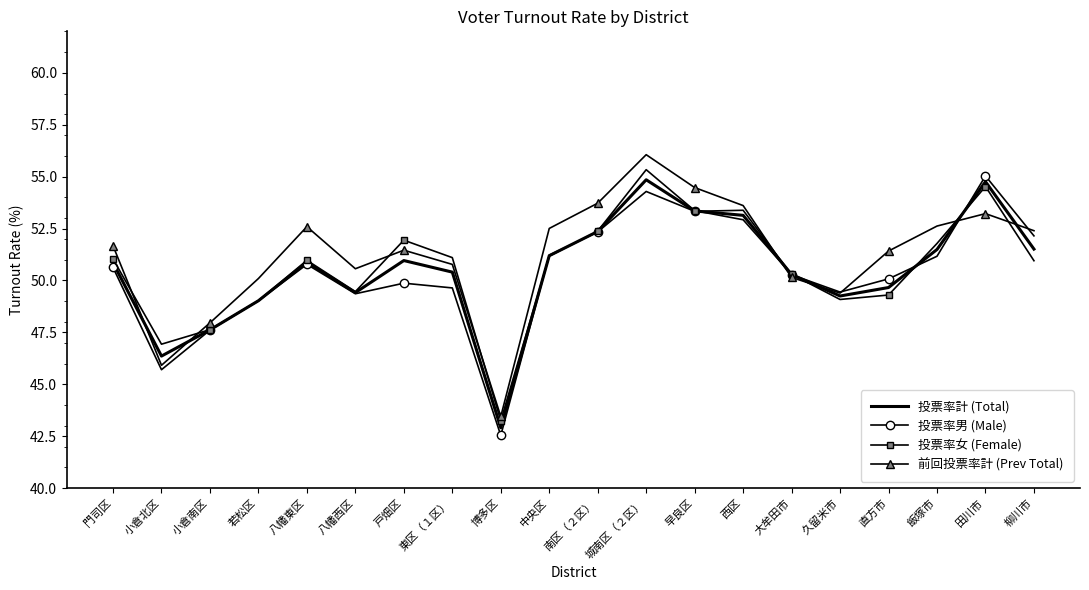

What is the total value across all series at 東区（１区）?

201.9